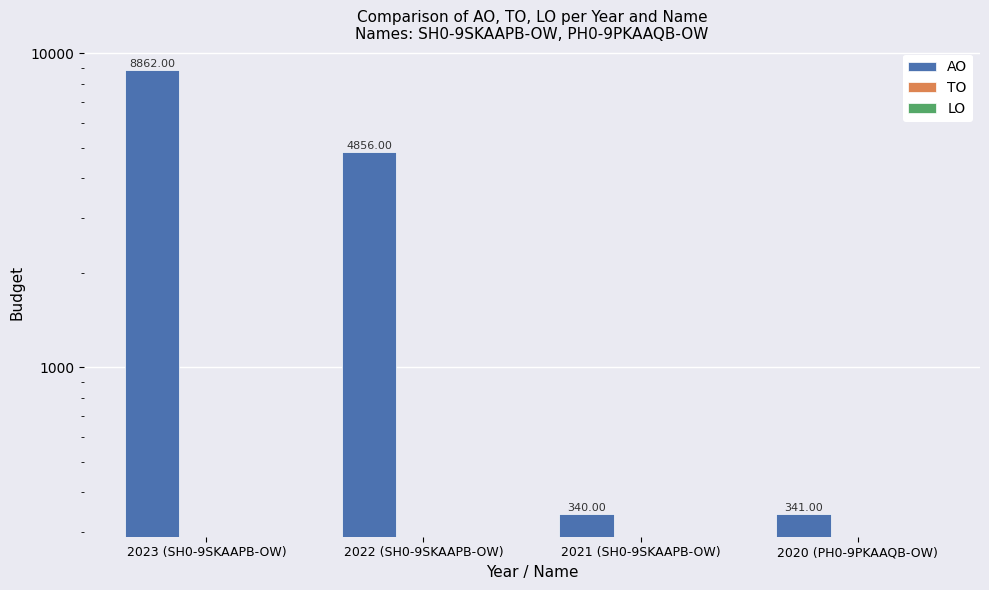

What is the difference between the highest and lowest values at 2021 (SH0-9SKAAPB-OW)?

340